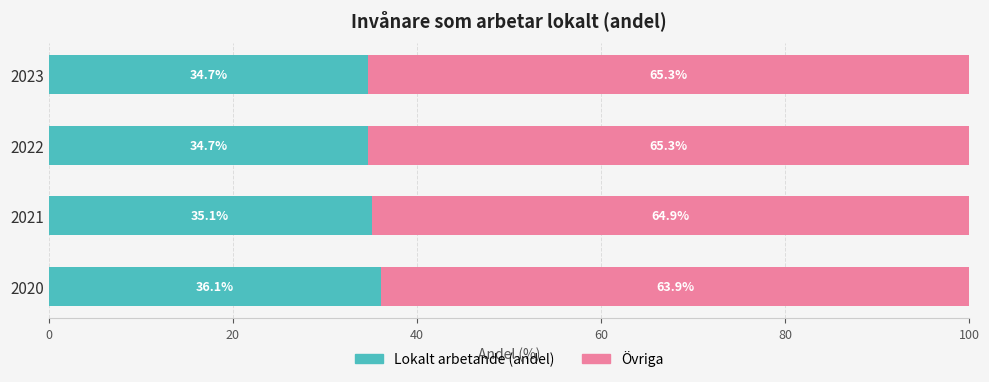

At which label is Lokalt arbetande (andel) closest to 35?

2021